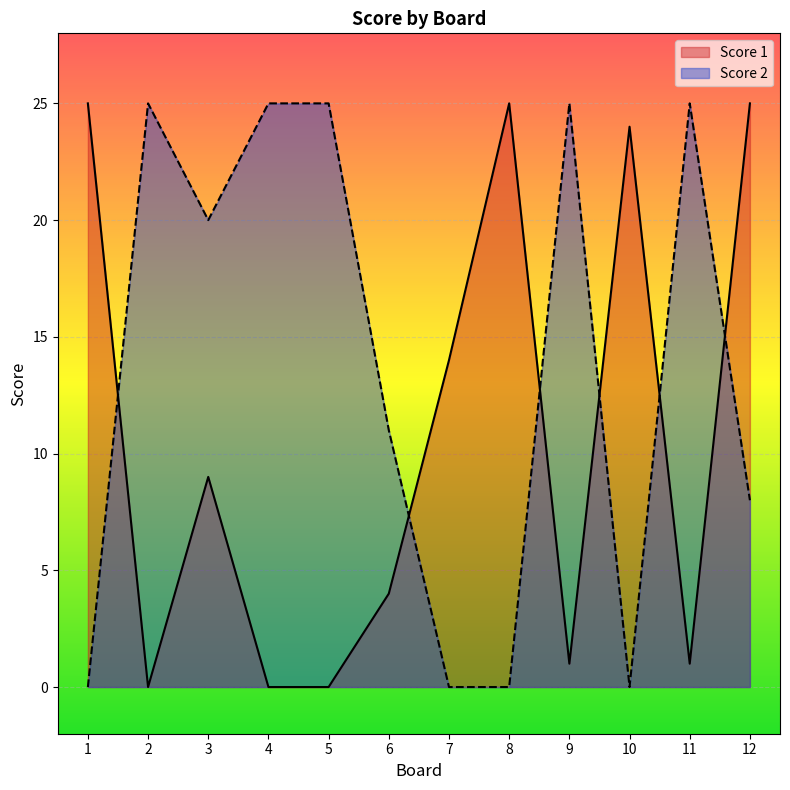

Rank the series at 6 from highest to lowest value.

Score 2, Score 1